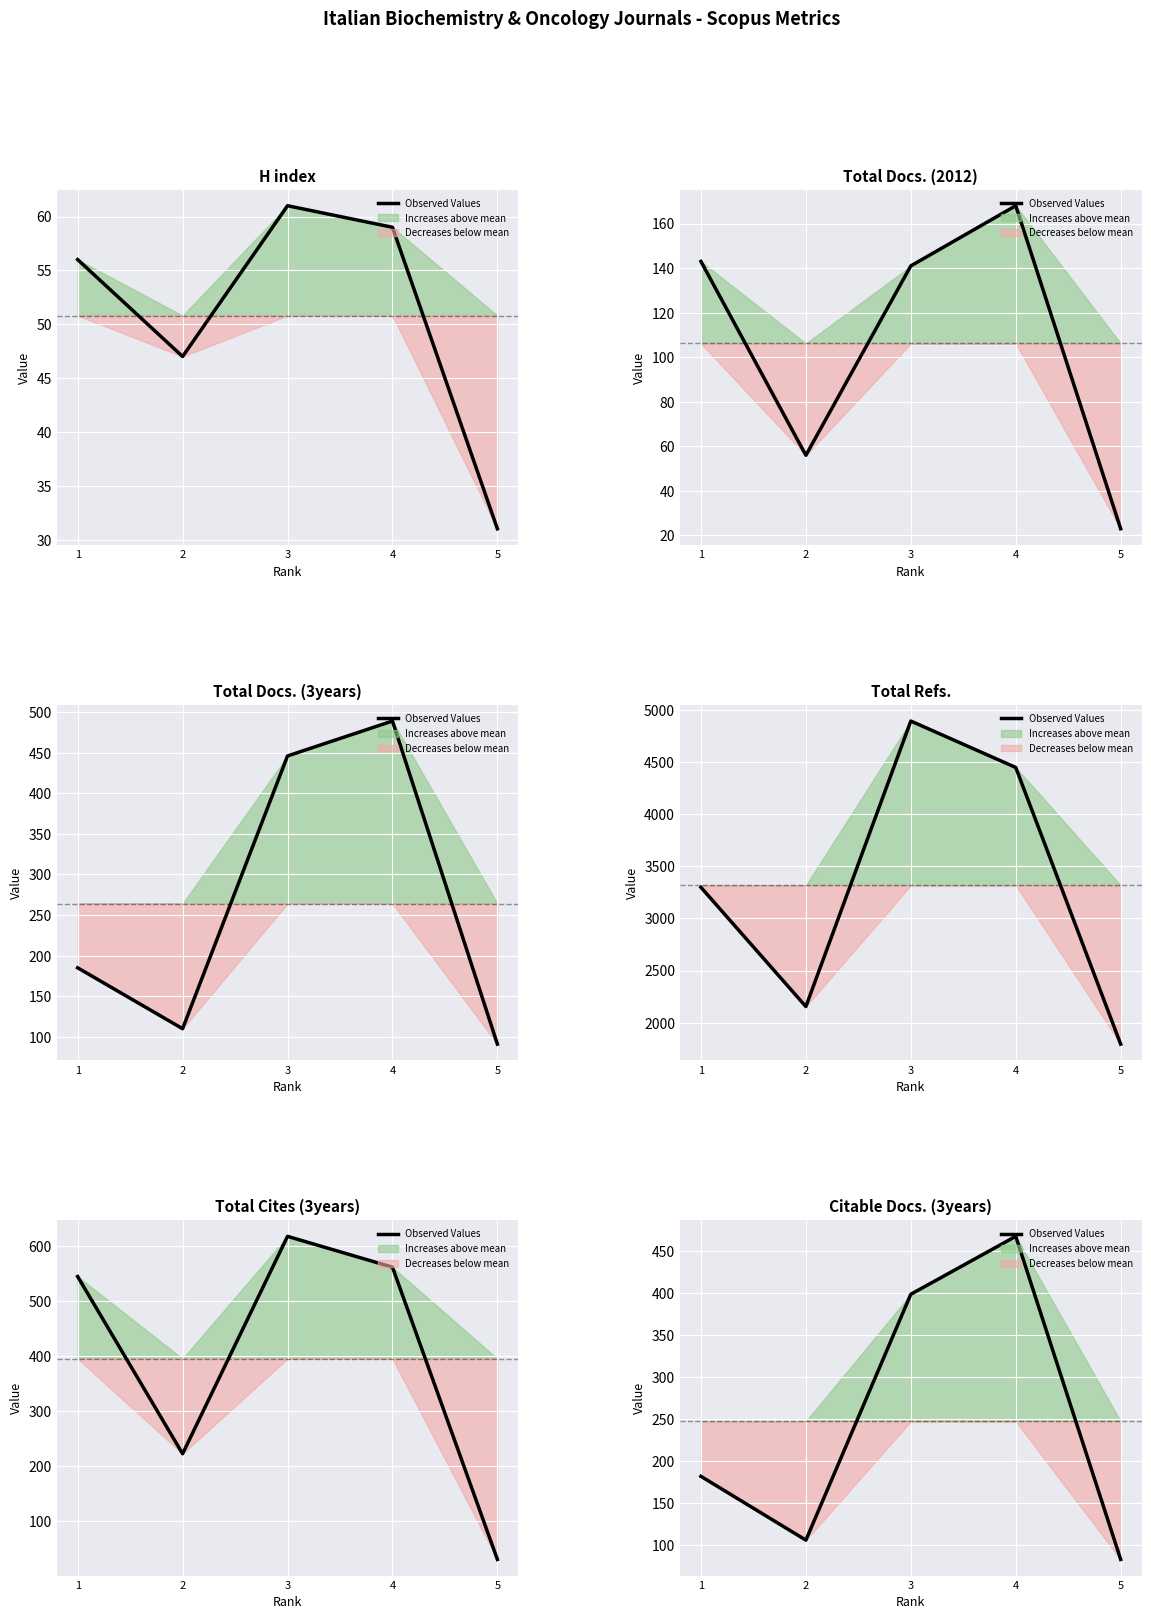

True or false: there are more than 2 points higher than both neighbors.

False